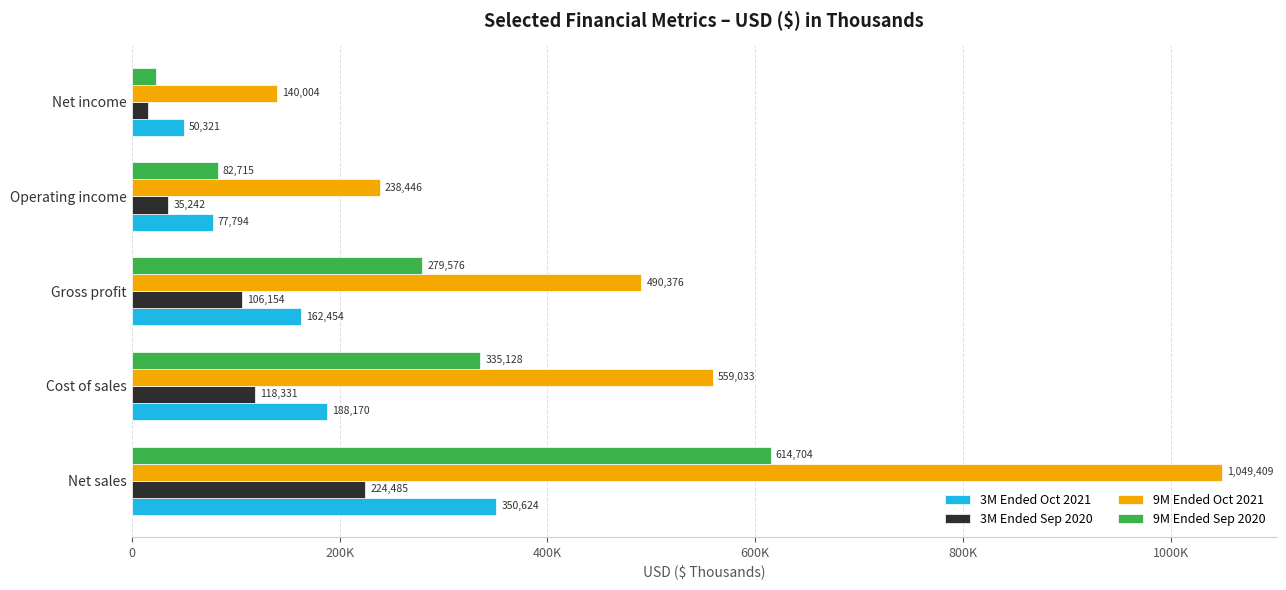

Rank the series by their average value, from lowest to highest.

3M Ended Sep 2020, 3M Ended Oct 2021, 9M Ended Sep 2020, 9M Ended Oct 2021